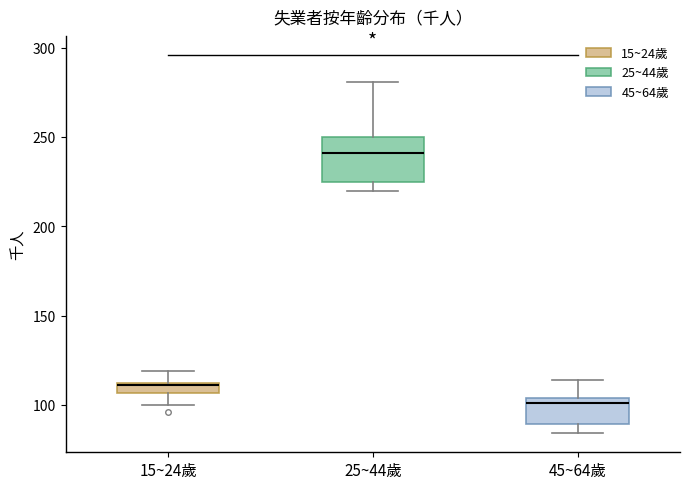

Which box is the tallest, from its lower edge to its upper edge?

25~44歲